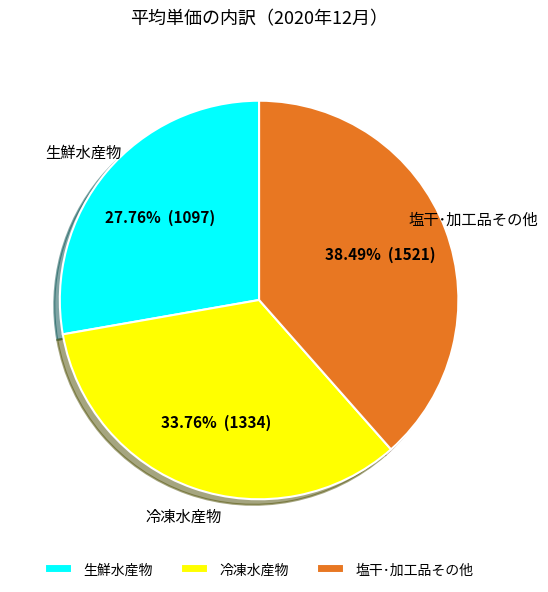

To the nearest percent, what is the average slice percentage?

33%